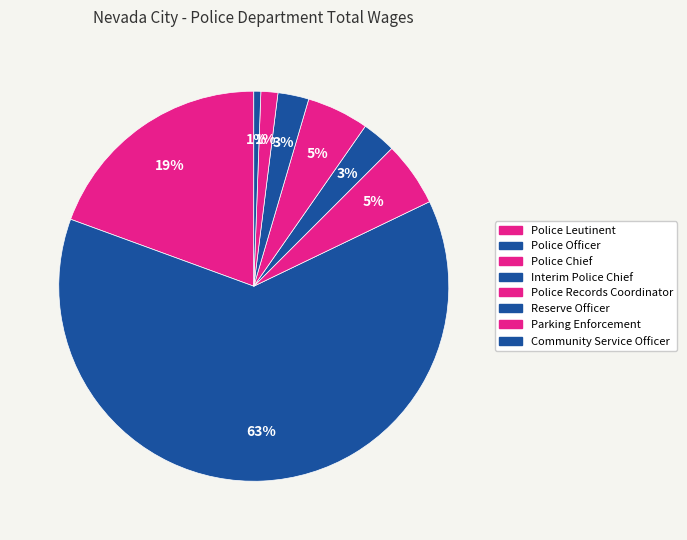

How many slices are in this pie chart?

8